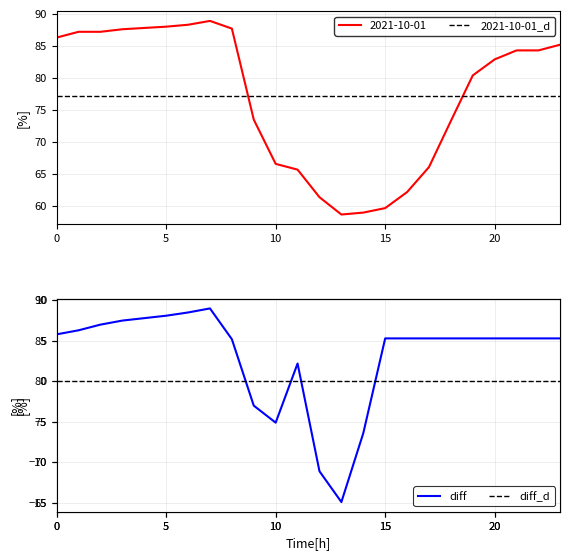

The value of 2021-10-01 at 15 is 20.9. True or false?

False